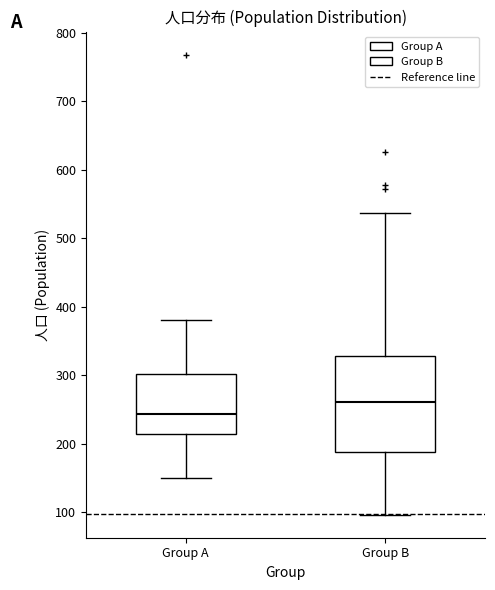

Reading left to right, transcribe this box plot: for each box, give where its median line is, the range the box spans, and where its two whiskers end, as read against the y-axis. The values are not printed on the chart, so give them approximately, as read against the axis.

Group A: median 240, box 210 to 300, whiskers 150 to 380
Group B: median 260, box 190 to 330, whiskers 100 to 540